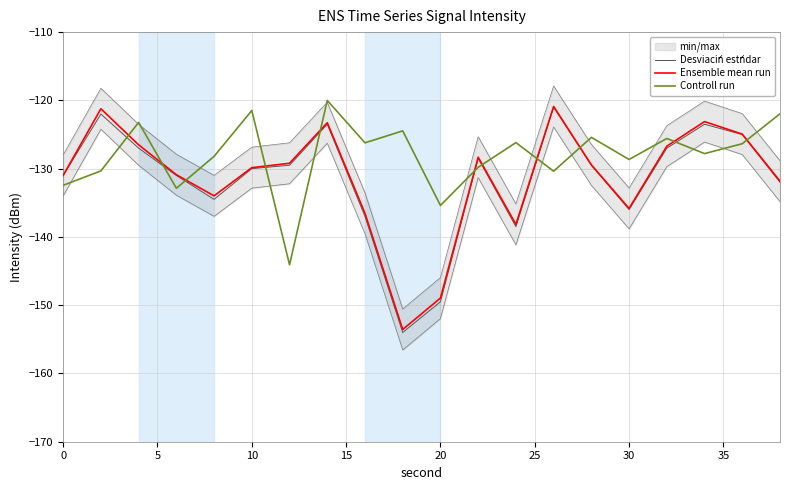

What is the maximum value shown in the chart?

-120.0